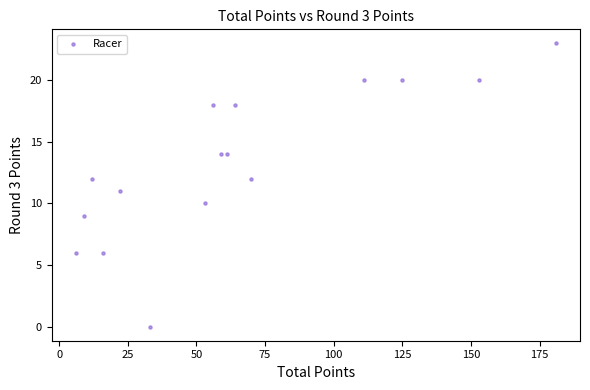

What is the range of Y values (max minus min)?

23